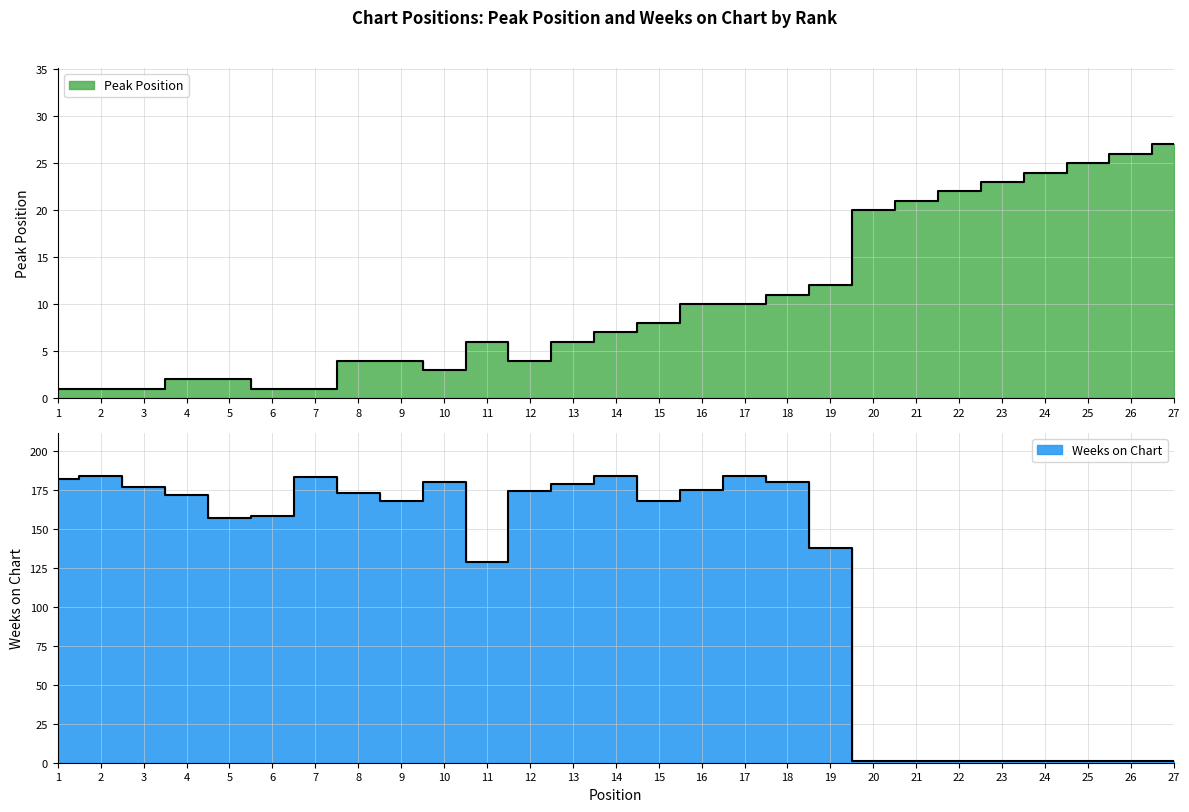

Reading right to left, what are all the values shown in this chart?

Peak Position: 27	26	25	24	23	22	21	20	12	11	10	10	8	7	6	4	6	3	4	4	1	1	2	2	1	1	1
Weeks on Chart: 1	1	1	1	1	1	1	1	138	180	184	175	168	184	179	174	129	180	168	173	183	158	157	172	177	184	182